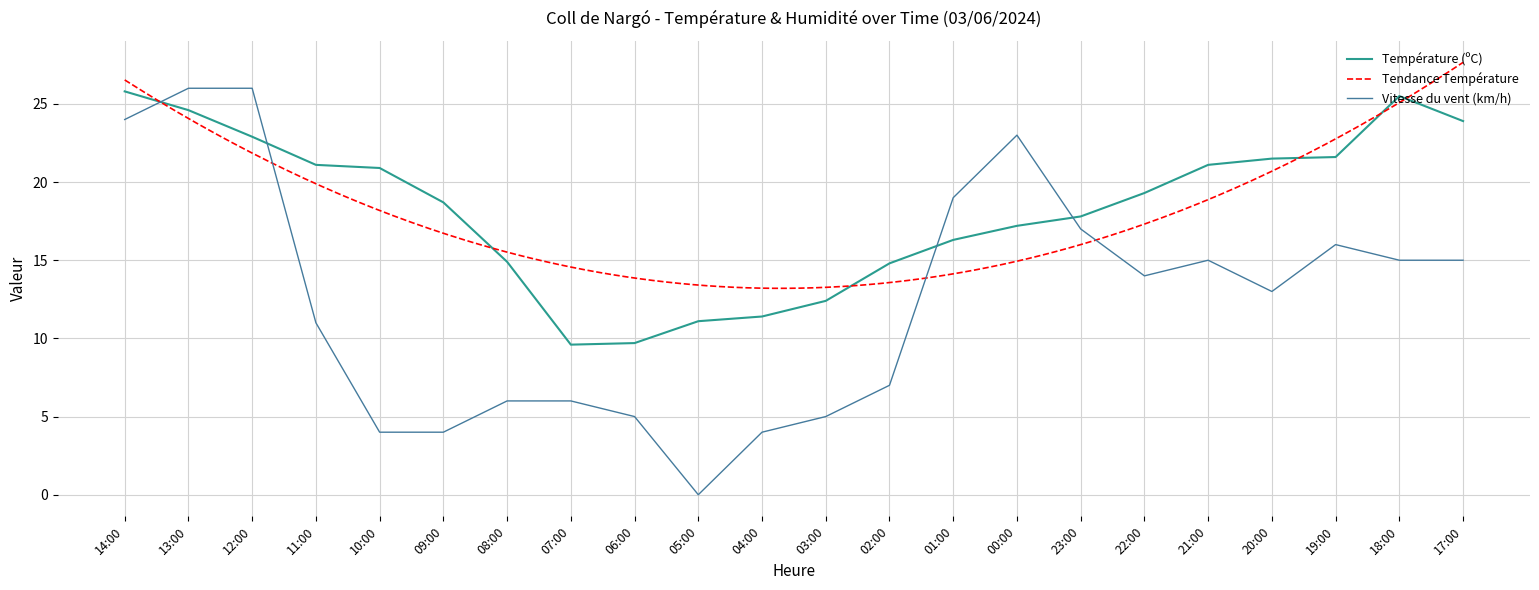

Which series ends up on top after the final intersection of Vitesse du vent (km/h) and Température (ºC)?

Température (ºC)